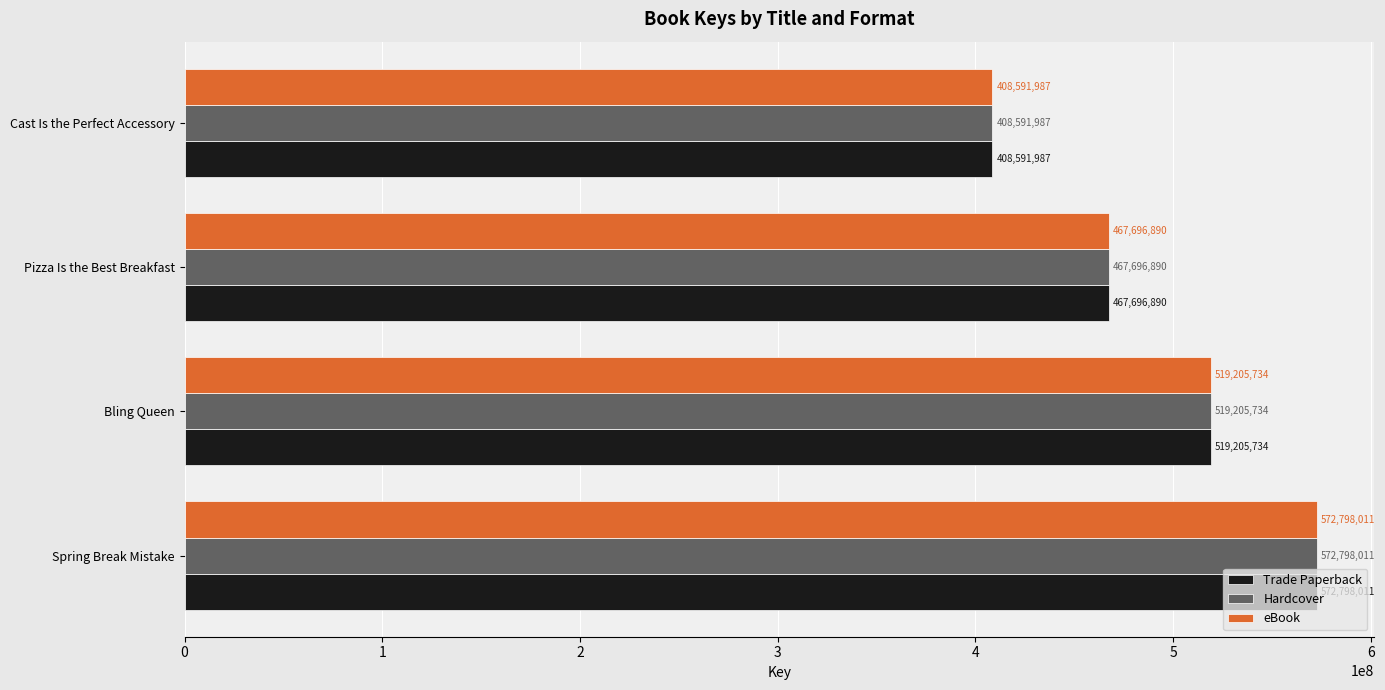

How many series are shown in this chart?

3